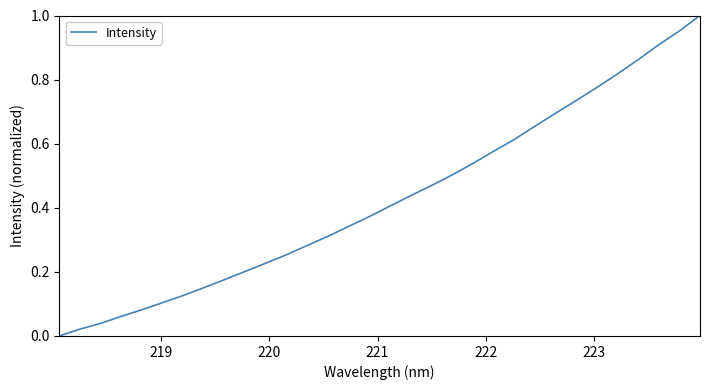

What is the greatest value displayed?

1.0